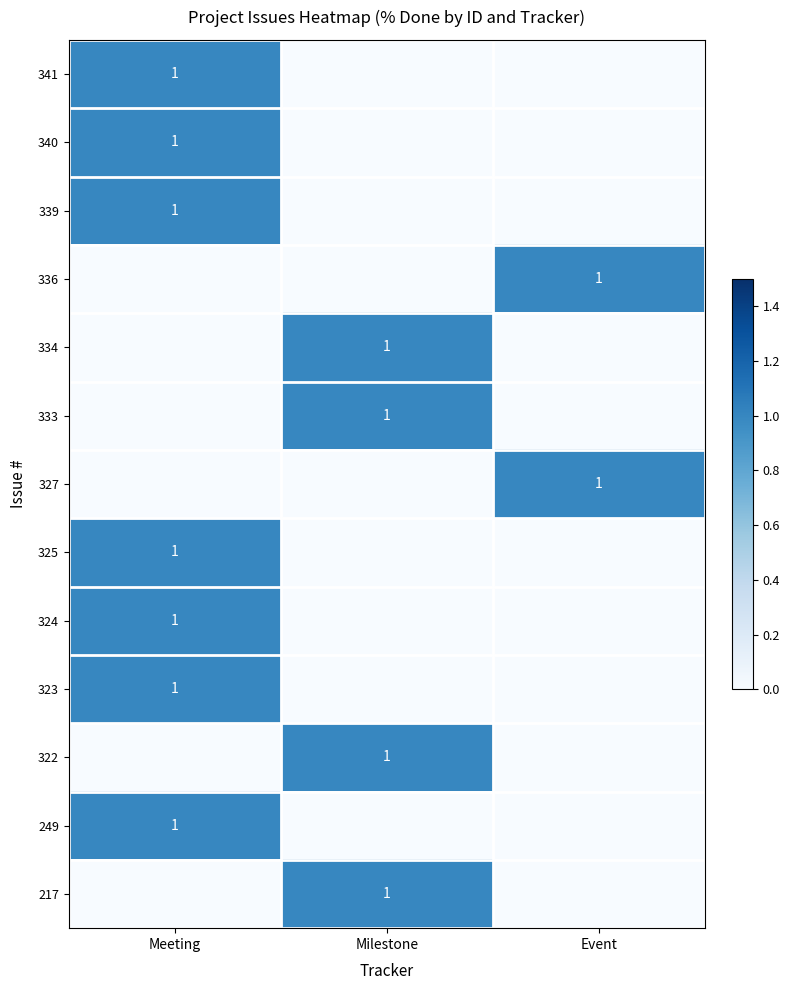

The 341 series shows 1 at Meeting. True or false?

True